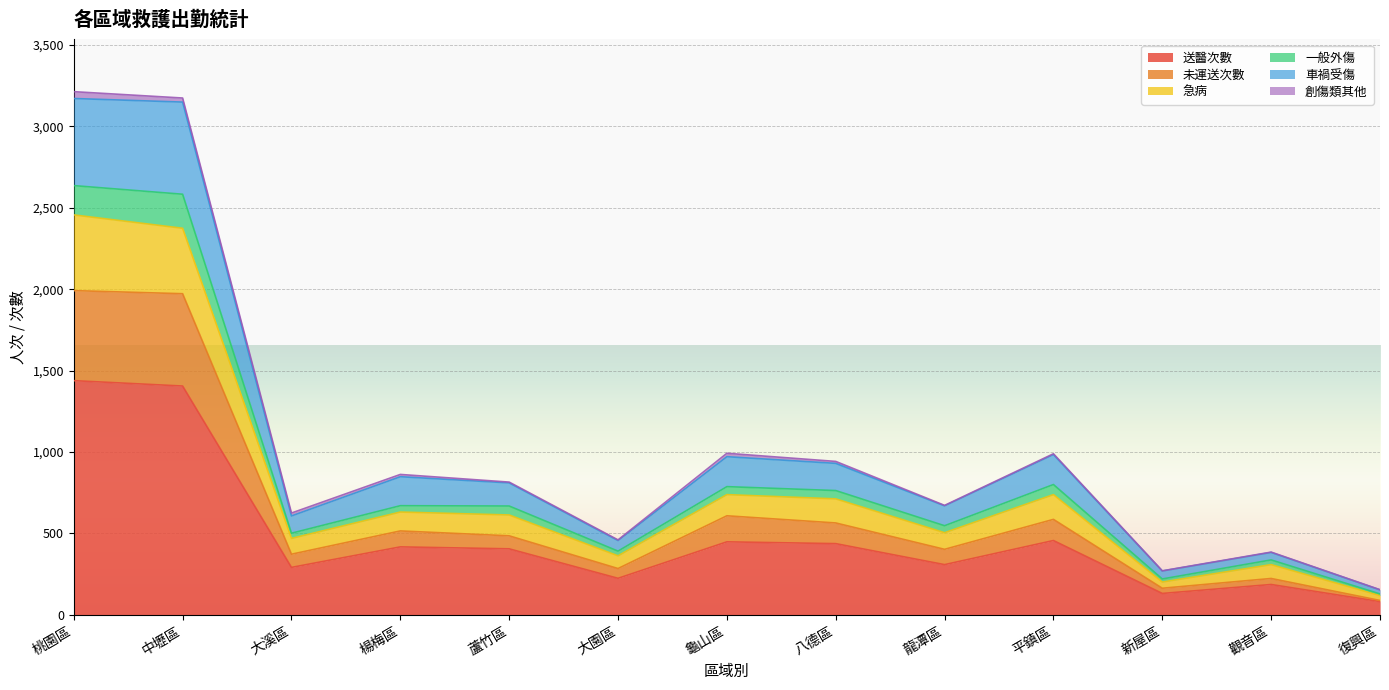

The 送醫次數 series shows 1438 at 桃園區. True or false?

True